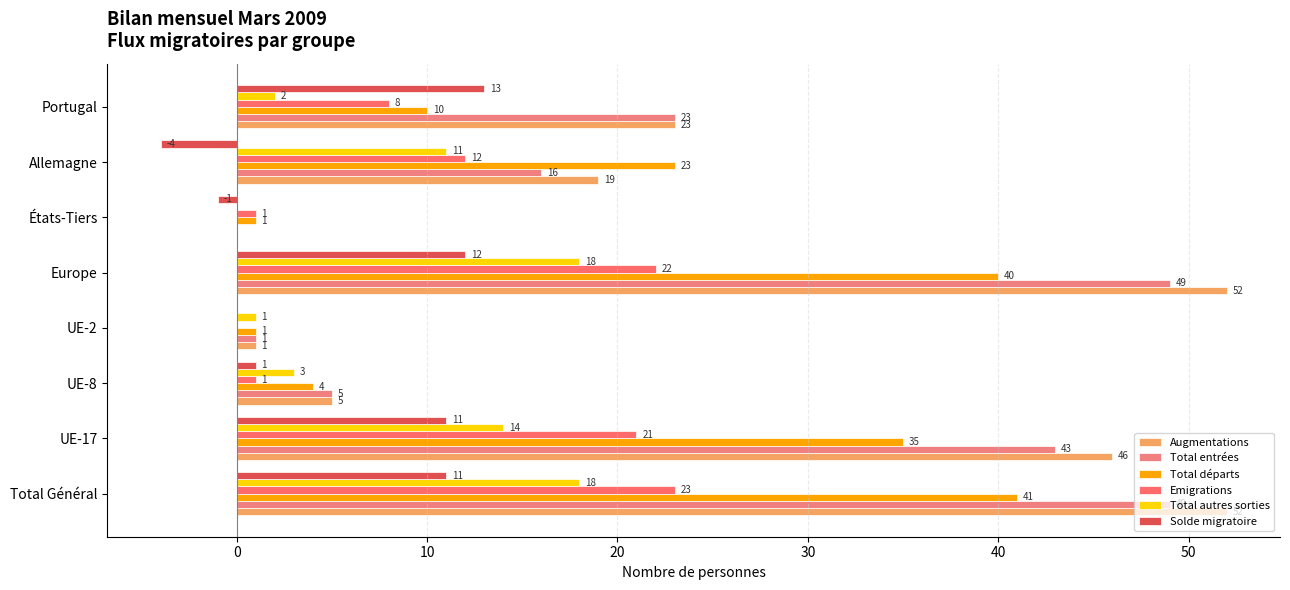

How many positive values does the Total entrées series have?

7